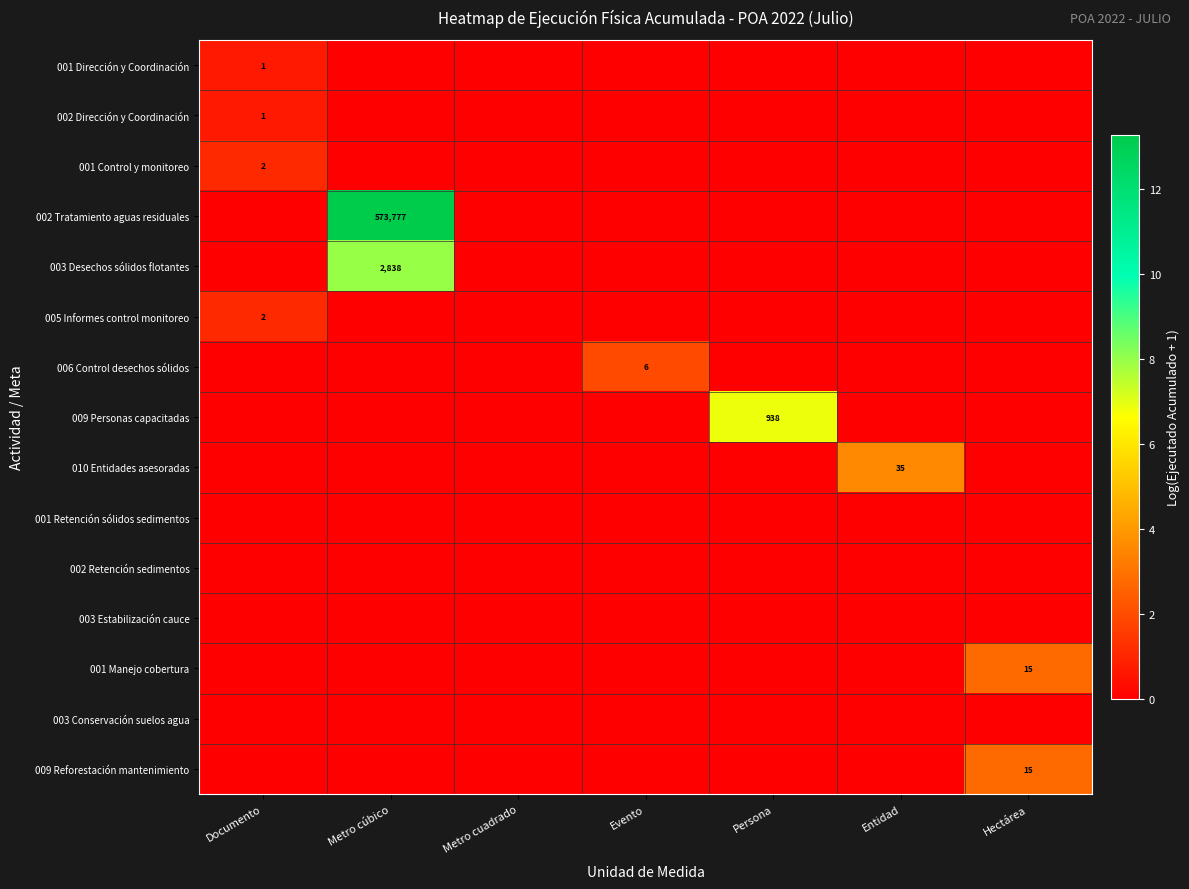

The 001 Control y monitoreo series shows 0.5 at Persona. True or false?

False